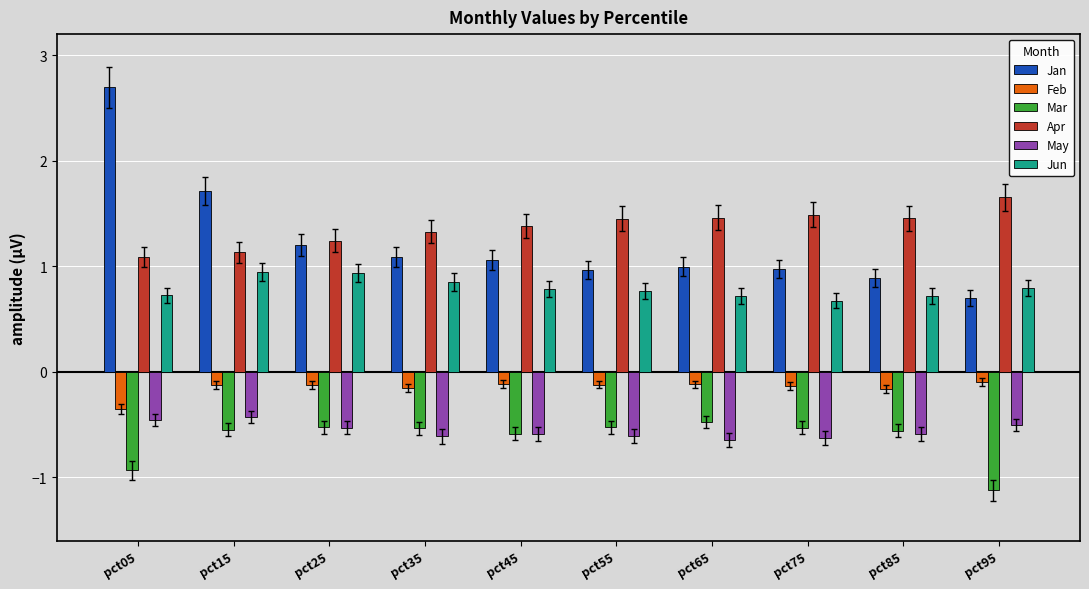

What is the maximum value shown in the chart?

2.7